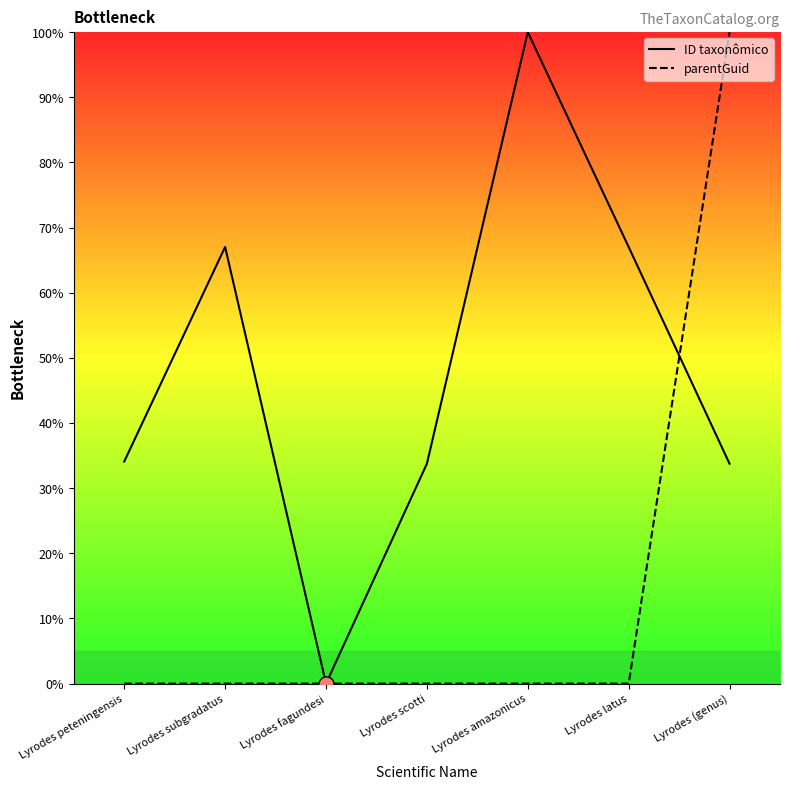

Which series reaches the minimum Y coordinate?

ID taxonômico